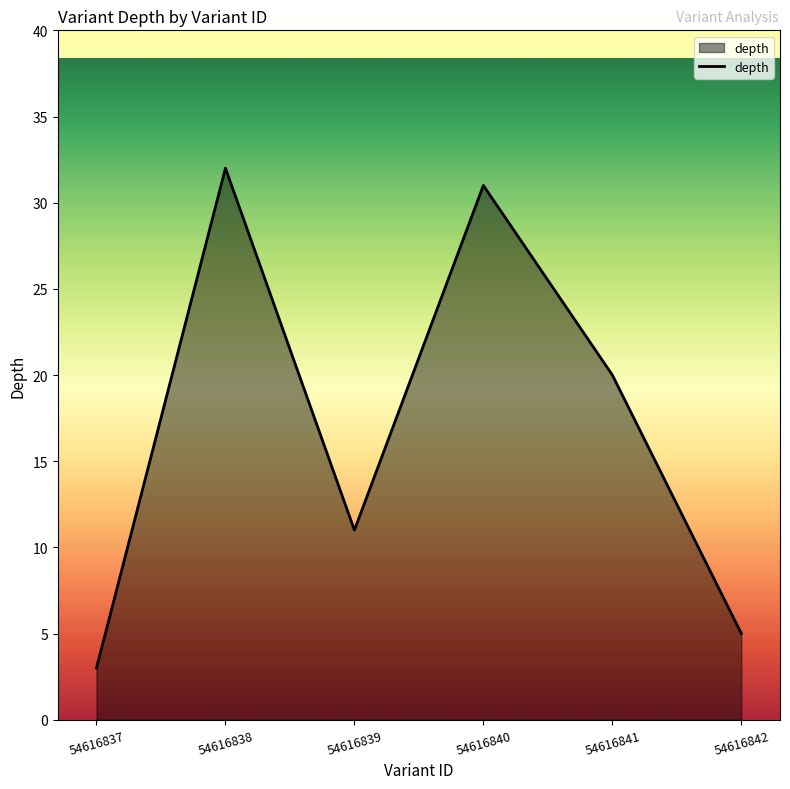

At which category does the data reach its first local valley?

54616839